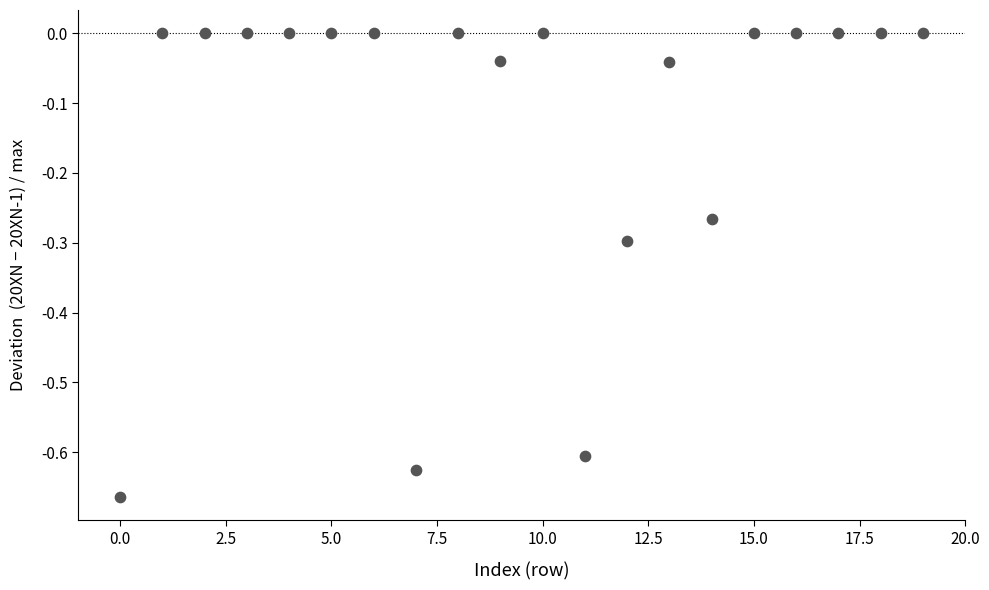

What is the range of Y values (max minus min)?

0.7